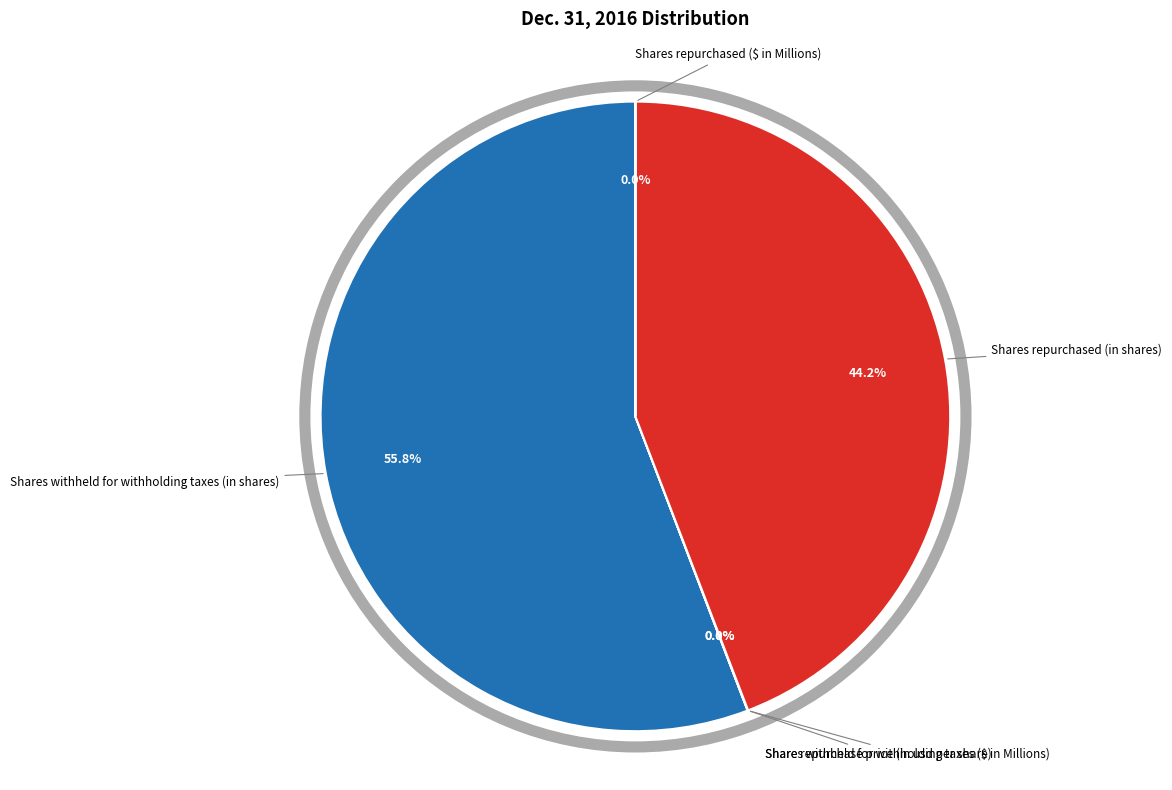

Does any single category account for the majority?

Yes